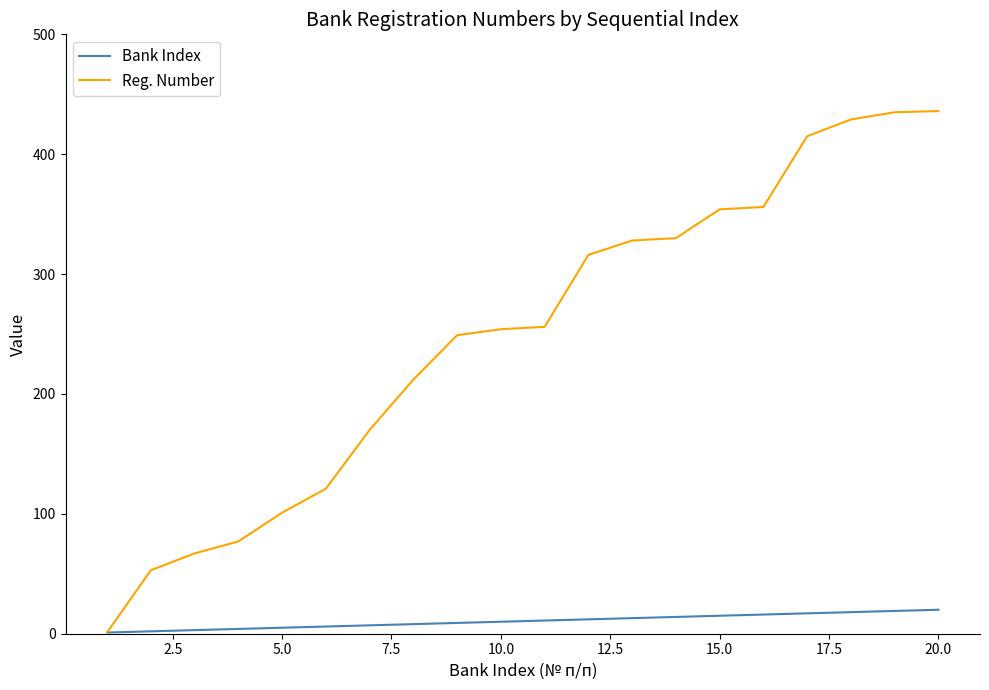

Which series has the largest total across all categories?

Reg. Number